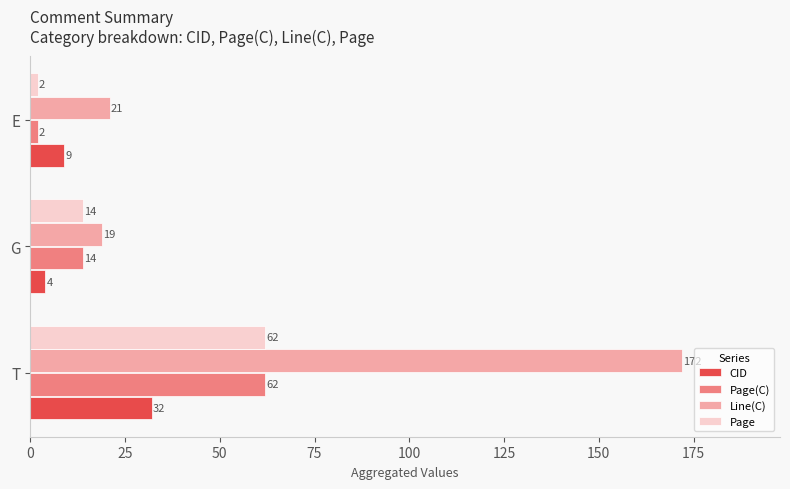

What is the sum of the Page values at E and T?

64